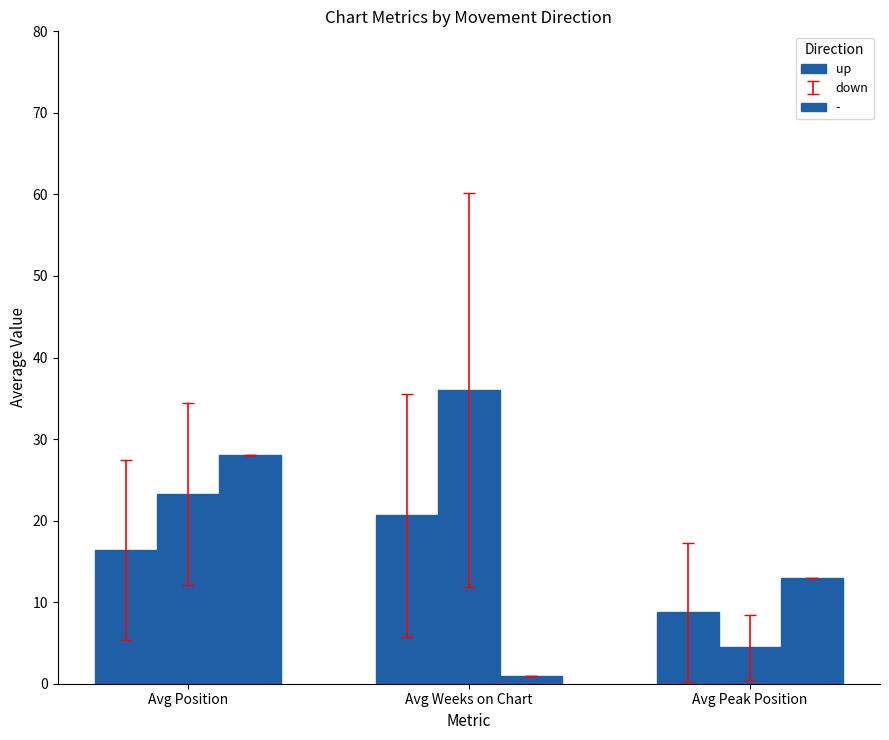

How many bars are there in total?

9